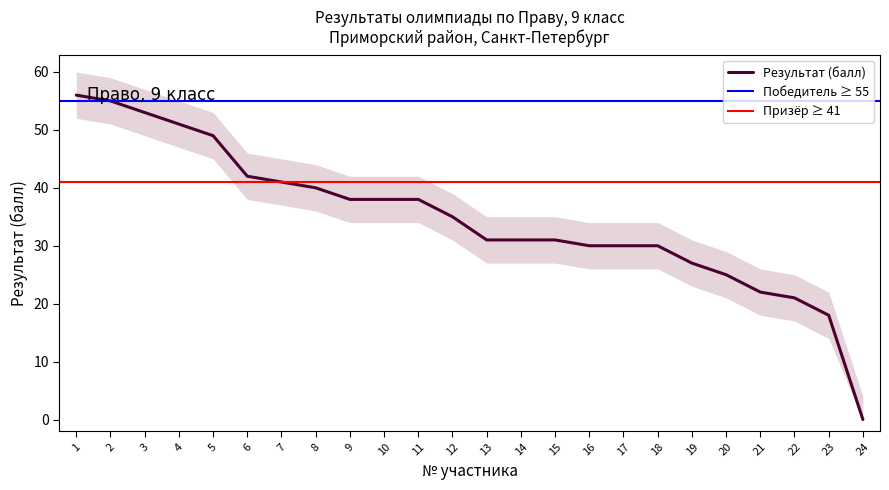

What value does the data have at 9, to the nearest 5?

40